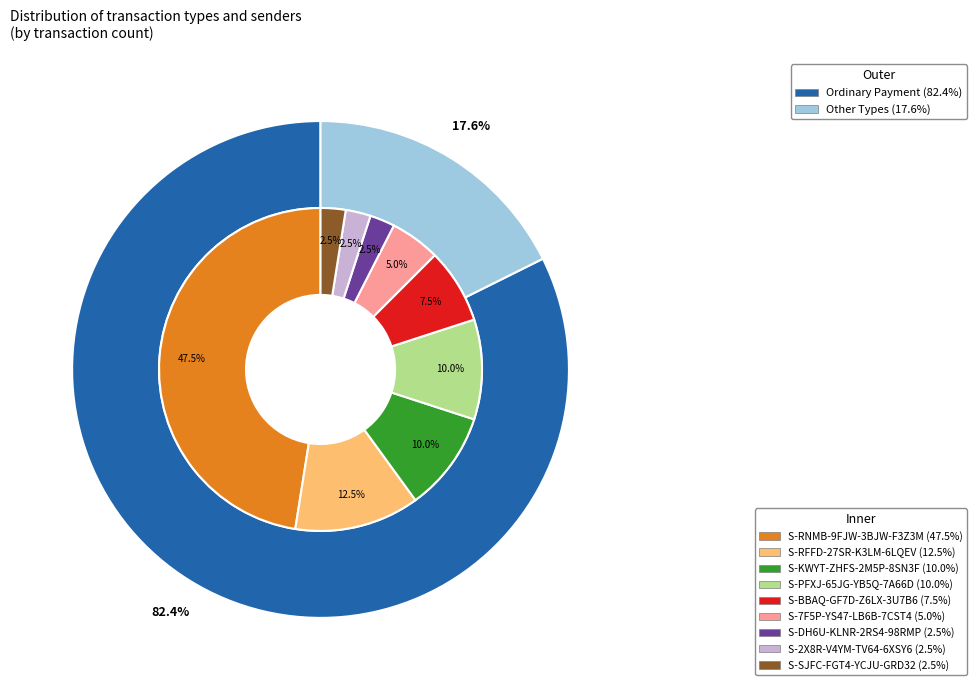

Between Account Update and Ordinary Payment, which is larger?

Ordinary Payment